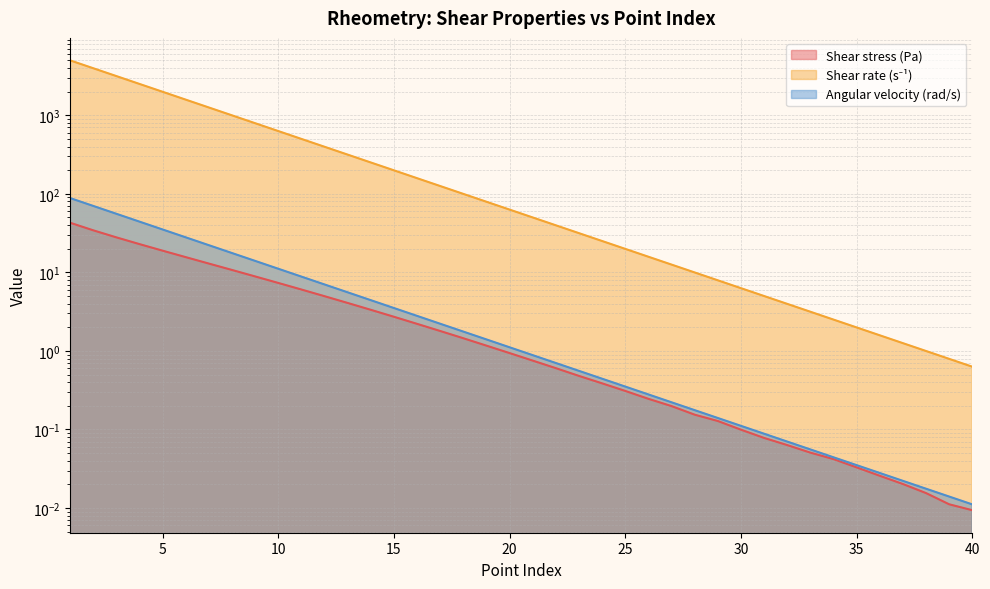

Reading right to left, extract all data points from this chart.

Shear stress (Pa): 40=0.0	39=0.0	38=0.0	37=0.0	36=0.0	35=0.0	34=0.0	33=0.1	32=0.1	31=0.1	30=0.1	29=0.1	28=0.2	27=0.2	26=0.2	25=0.3	24=0.4	23=0.5	22=0.6	21=0.8	20=0.9	19=1.2	18=1.4	17=1.8	16=2.2	15=2.7	14=3.3	13=4.1	12=5.0	11=6.0	10=7.3	9=8.9	8=10.7	7=12.9	6=15.6	5=18.9	4=22.9	3=27.9	2=34.3	1=42.9
Shear rate (s⁻¹): 40=0.6	39=0.8	38=1.0	37=1.3	36=1.6	35=2.0	34=2.5	33=3.2	32=4.0	31=5.0	30=6.3	29=7.9	28=10.0	27=12.6	26=15.8	25=19.9	24=25.1	23=31.6	22=39.7	21=50.0	20=63.0	19=79.2	18=99.8	17=125.6	16=158.1	15=199.1	14=250.6	13=315.5	12=397.2	11=500.0	10=629.5	9=792.5	8=997.7	7=1256.0	6=1581.0	5=1991.0	4=2506.0	3=3155.0	2=3972.0	1=5000.0
Angular velocity (rad/s): 40=0.0	39=0.0	38=0.0	37=0.0	36=0.0	35=0.0	34=0.0	33=0.1	32=0.1	31=0.1	30=0.1	29=0.1	28=0.2	27=0.2	26=0.3	25=0.4	24=0.4	23=0.6	22=0.7	21=0.9	20=1.1	19=1.4	18=1.8	17=2.2	16=2.8	15=3.5	14=4.4	13=5.6	12=7.0	11=8.8	10=11.1	9=14.0	8=17.6	7=22.2	6=27.9	5=35.2	4=44.3	3=55.7	2=70.2	1=88.3